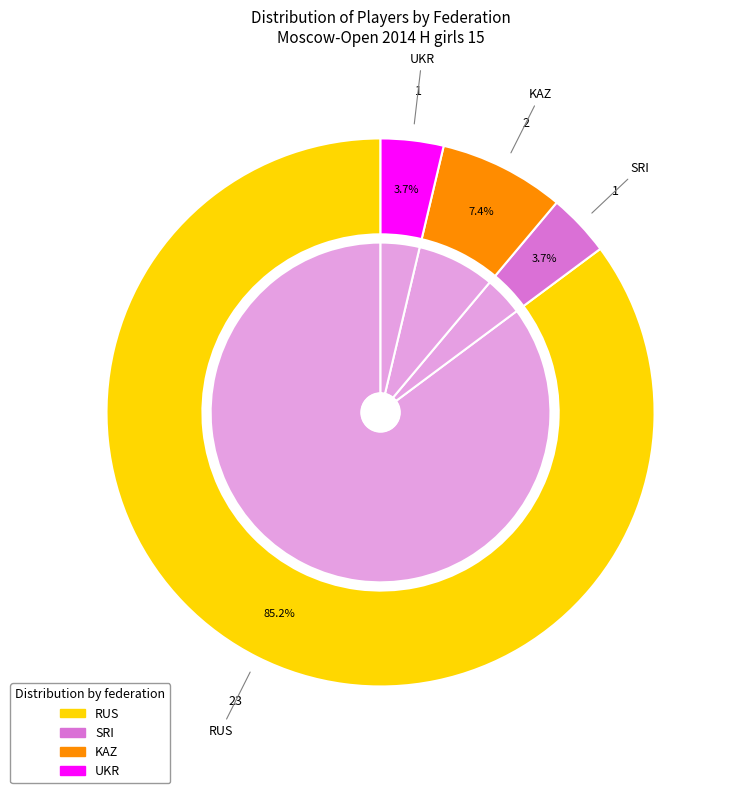

What is the majority slice?

RUS